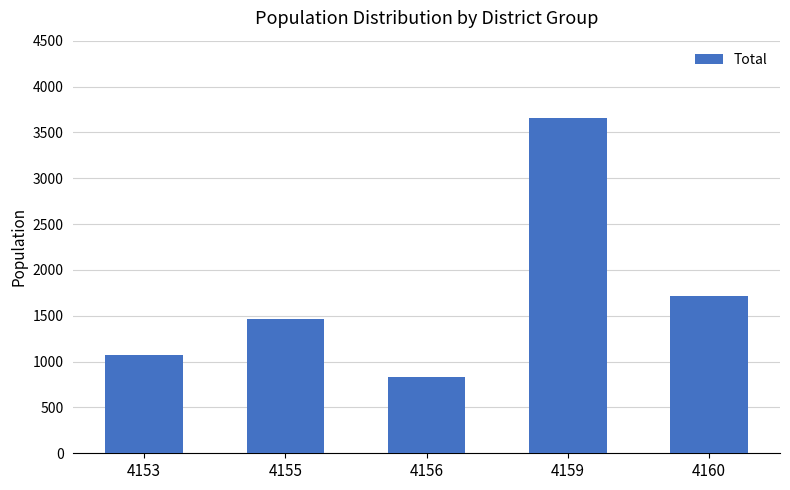

Reading left to right, transcribe all the data shown in this chart.

4153=1068	4155=1468	4156=829	4159=3657	4160=1719